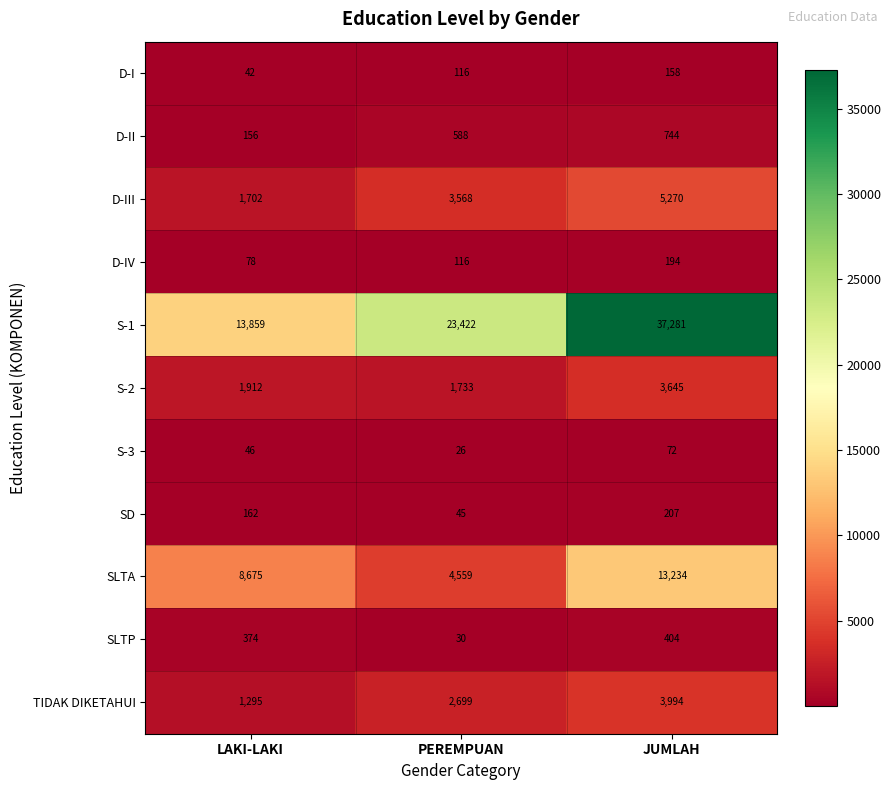

Which series has the widest spread of values?

S-1